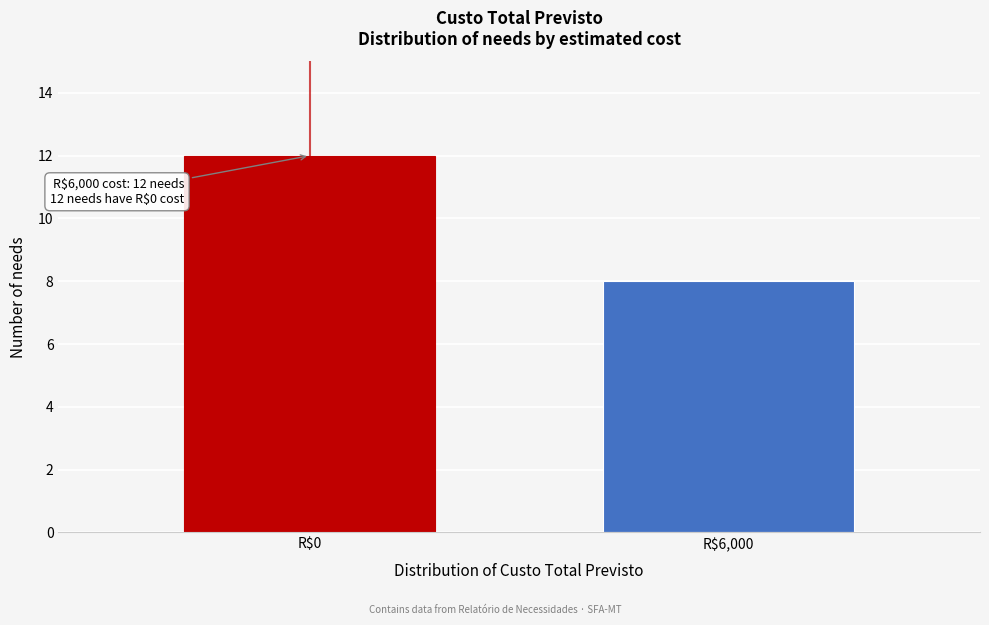

Reading right to left, what are all the values shown in this chart?

8	12